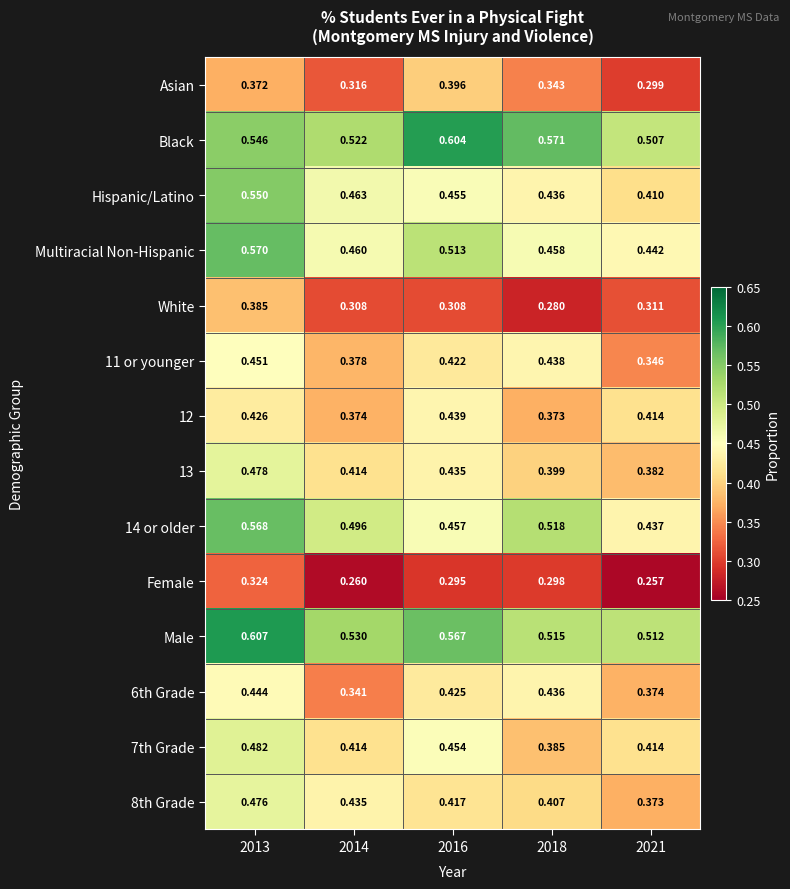

Which series has the largest range (max minus min)?

Hispanic/Latino